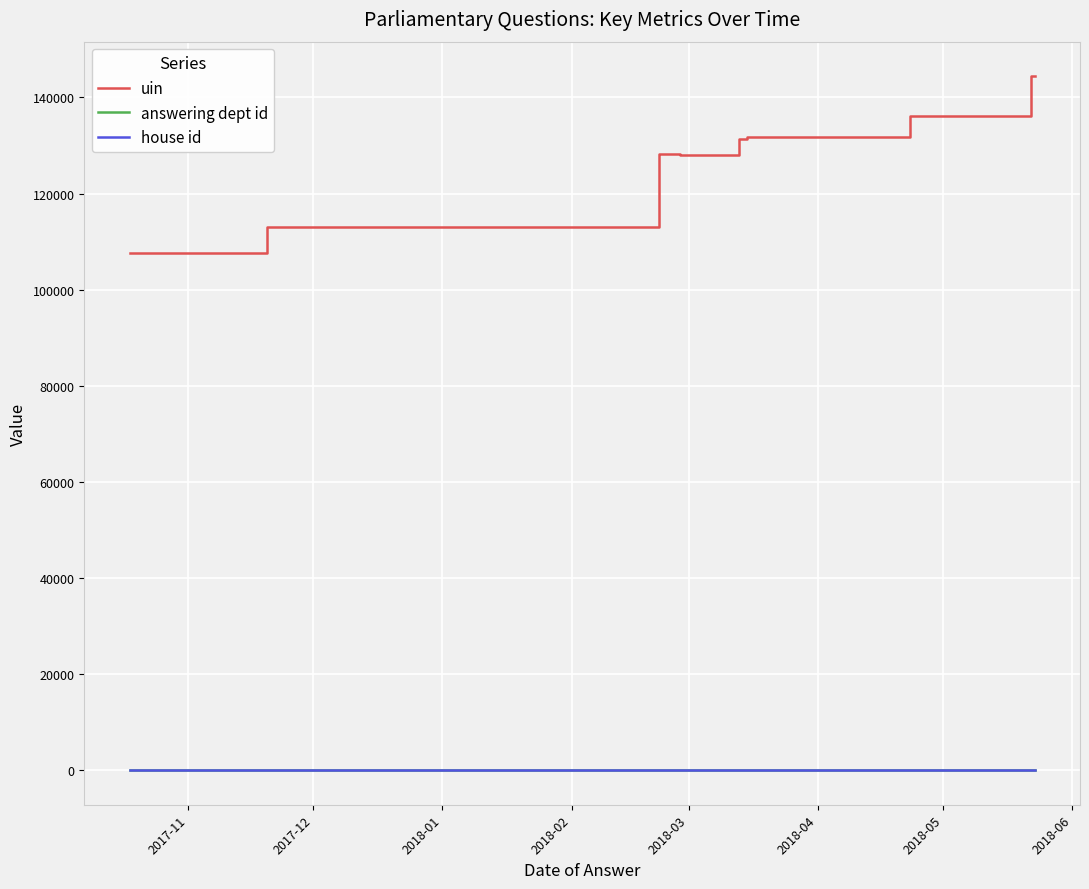

What is the maximum value for uin?

144397